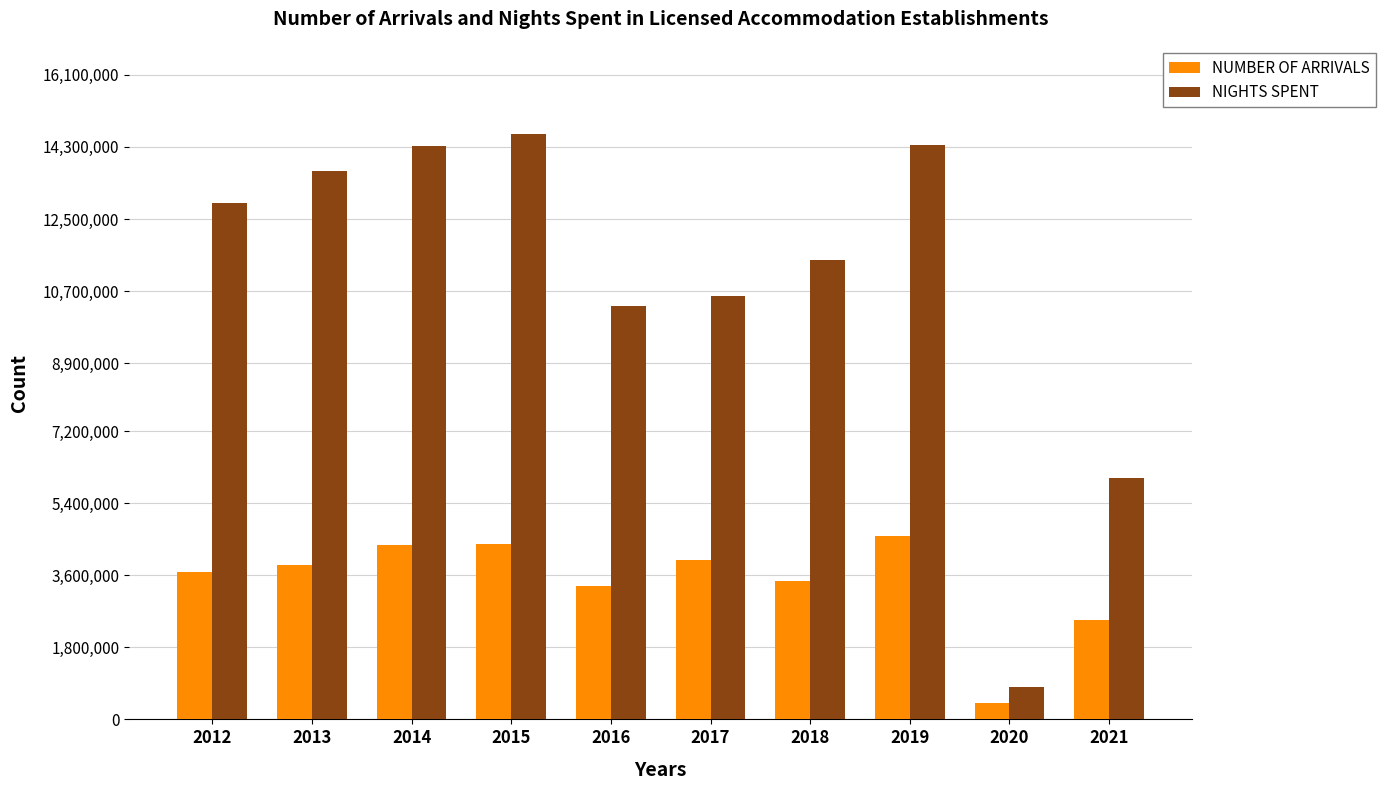

What is the greatest value displayed?

14630539